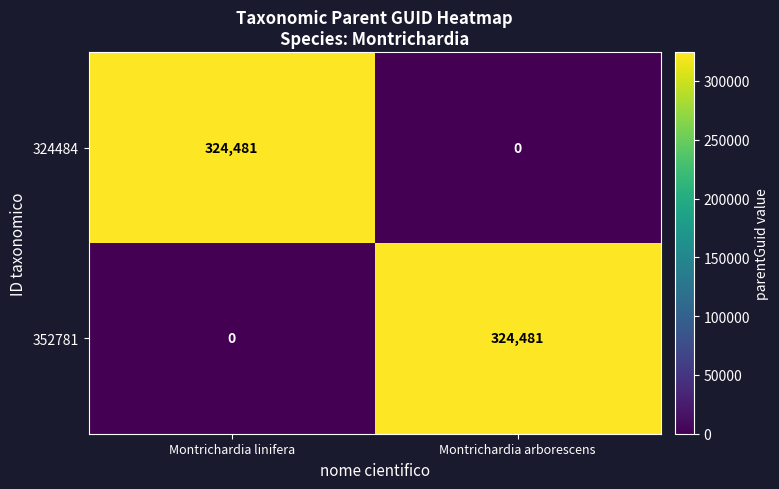

What is the total value across all series at Montrichardia linifera?

324481